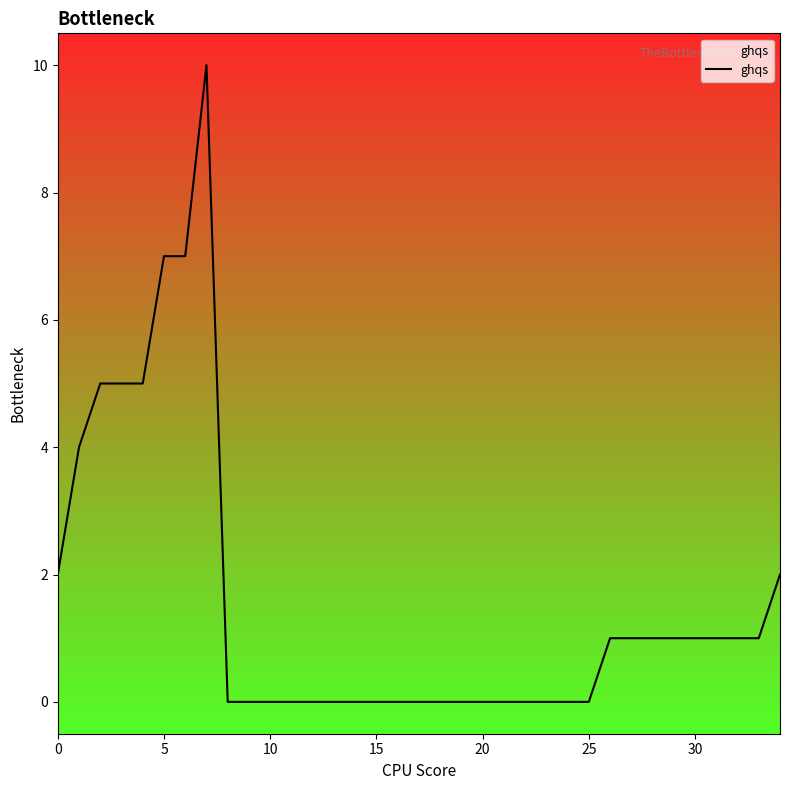

What is the difference between the maximum and minimum values?

10